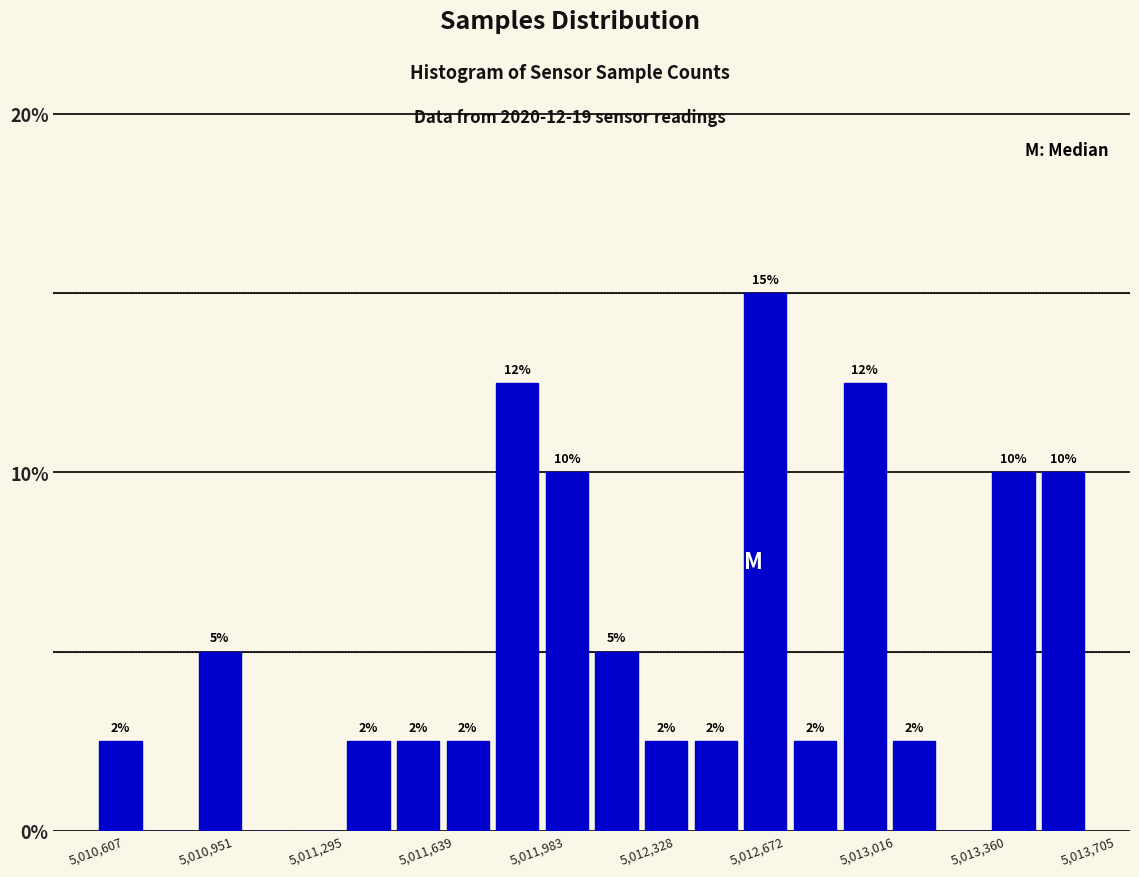

Around what value on the x-axis is the tallest bar? Give the approximate position of its centre, as read against the axis.

5012700